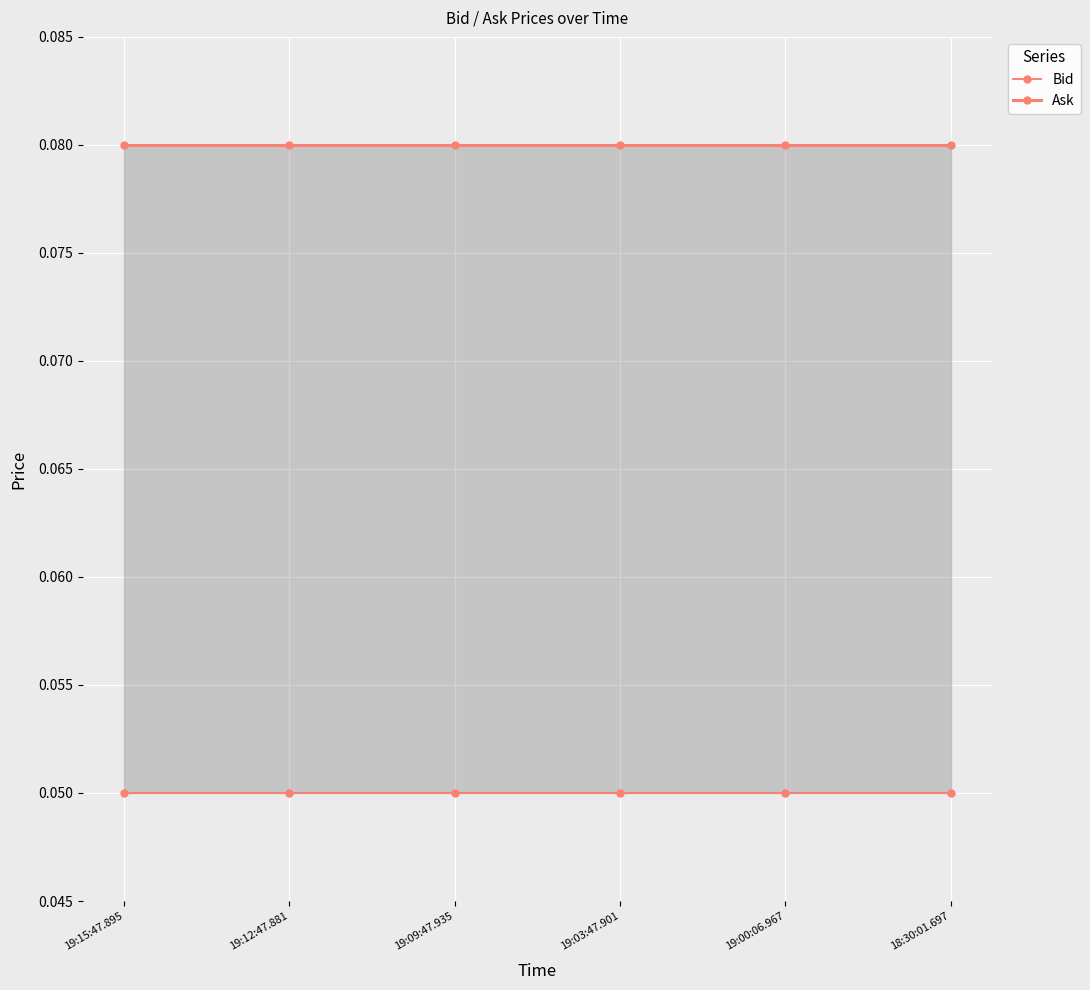

What is the label of the 3rd point from the left?

19:09:47.935